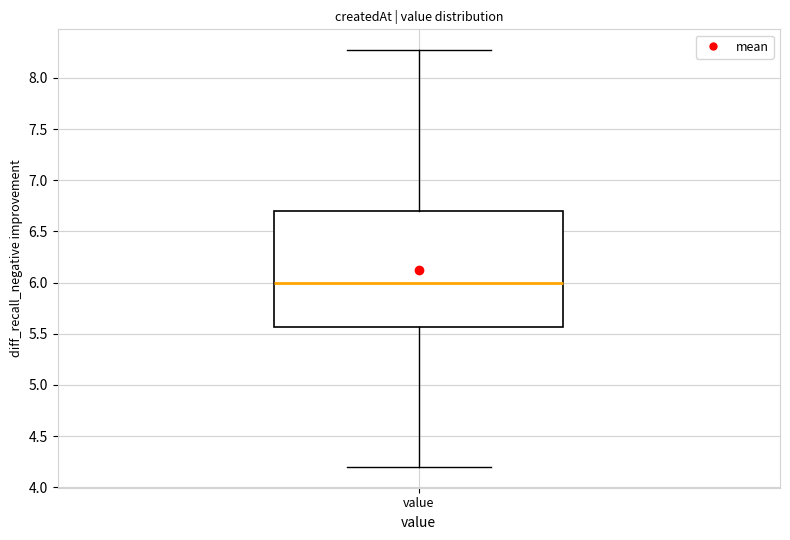

Transcribe this box plot: give where the median line is, the range the box spans, and where the two whiskers end, as read against the y-axis. The values are not printed on the chart, so give them approximately, as read against the axis.

median 6.00, box 5.55 to 6.70, whiskers 4.20 to 8.25